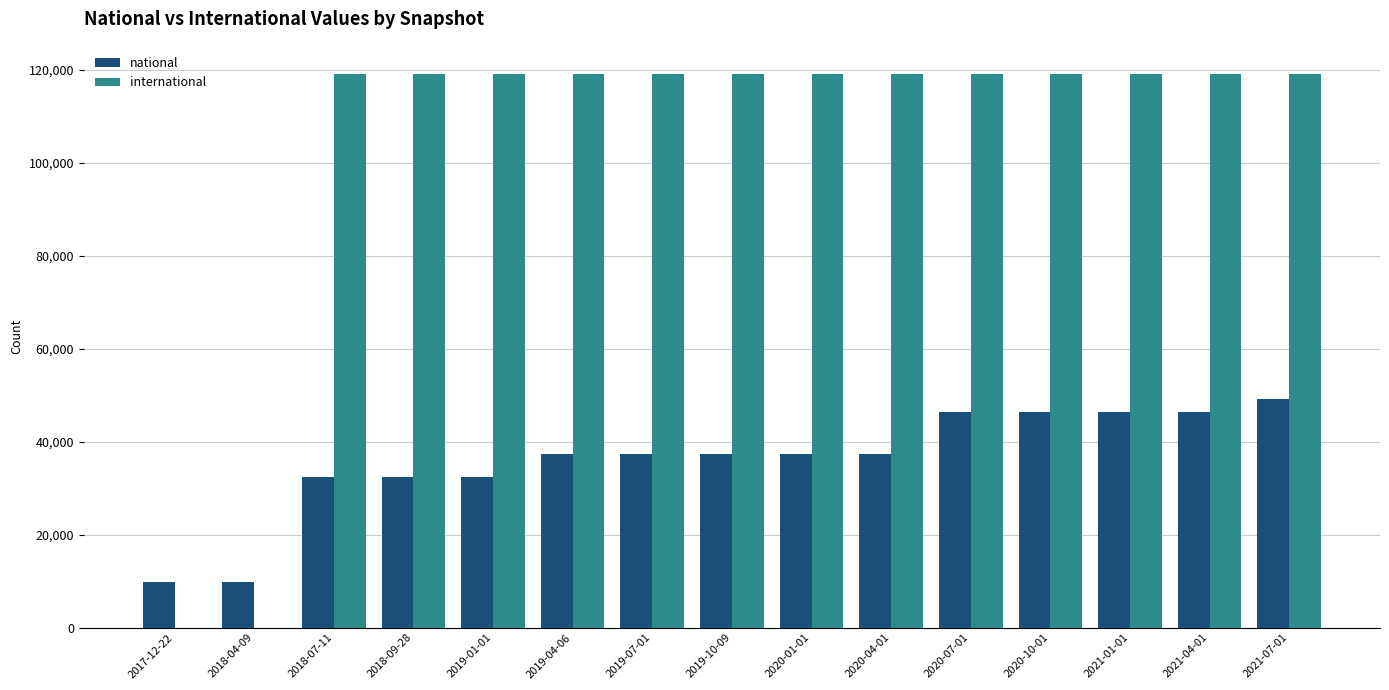

At which category is the sum across all series the highest?

2021-07-01